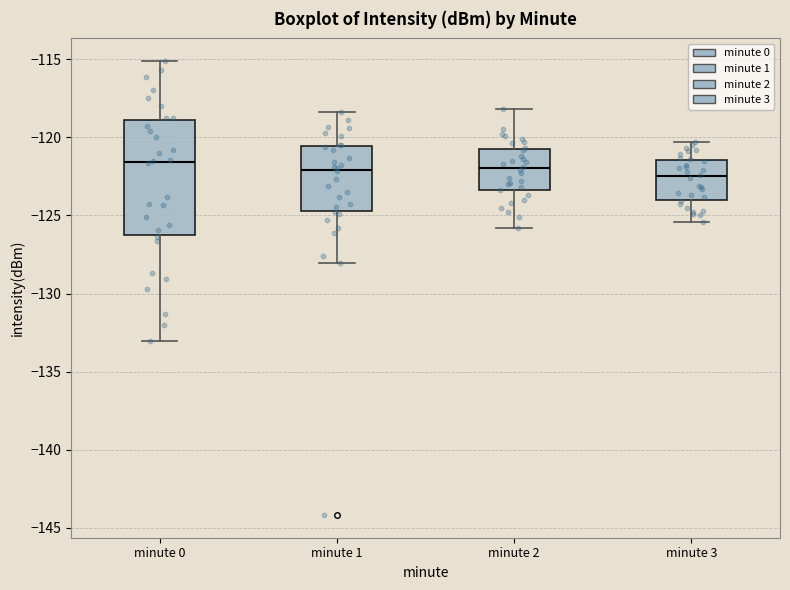

Reading left to right, transcribe this box plot: for each box, give where its median line is, the range the box spans, and where its two whiskers end, as read against the y-axis. The values are not printed on the chart, so give them approximately, as read against the axis.

minute 0: median -121.5, box -126.5 to -119.0, whiskers -133.0 to -115.0
minute 1: median -122.0, box -124.5 to -120.5, whiskers -128.0 to -118.5
minute 2: median -122.0, box -123.5 to -120.5, whiskers -126.0 to -118.0
minute 3: median -122.5, box -124.0 to -121.5, whiskers -125.5 to -120.5